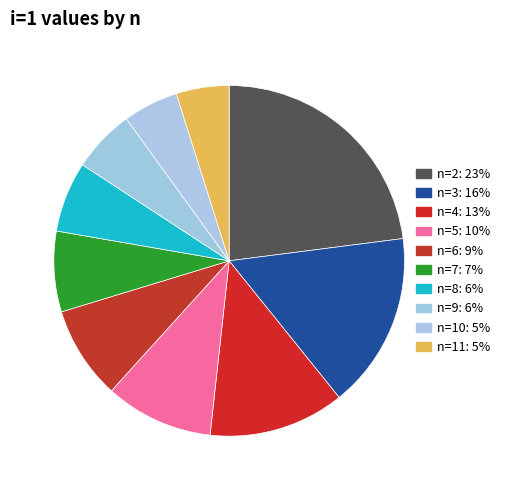

What is the total percentage of n=8 and n=3?

22.7%